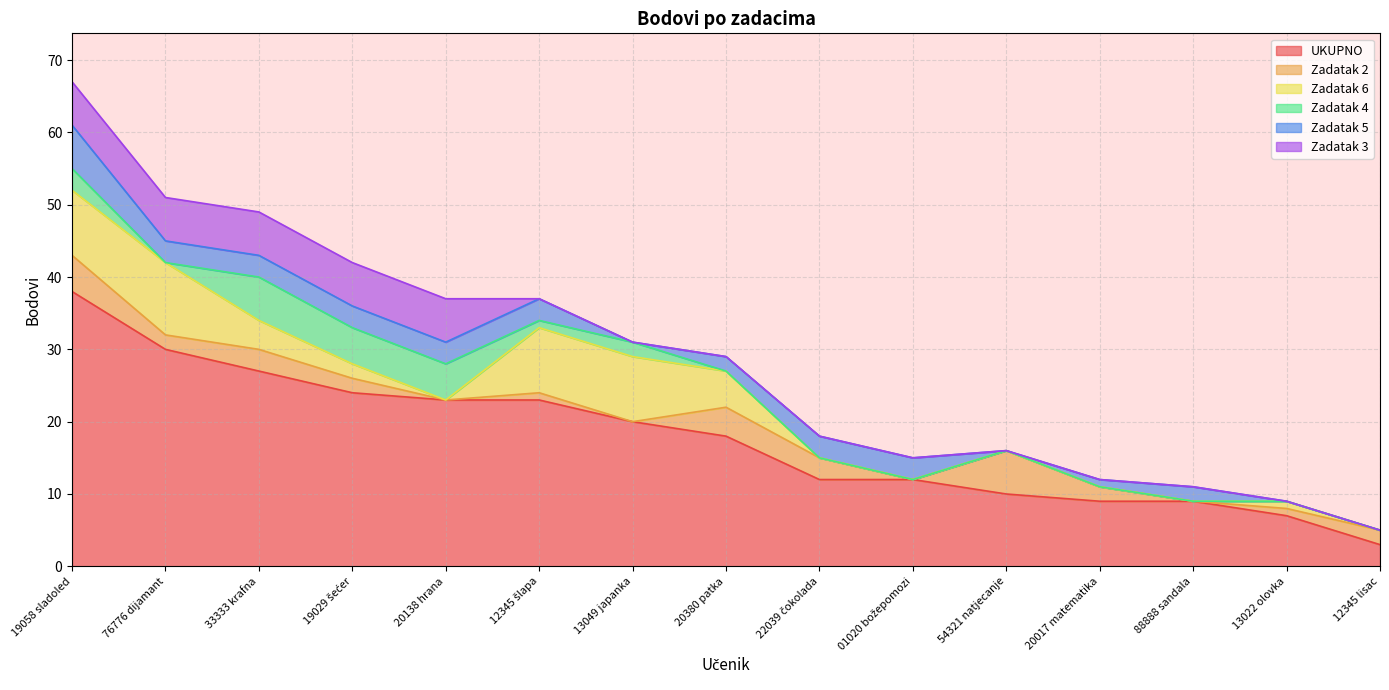

Rank the series by their maximum value, from highest to lowest.

UKUPNO, Zadatak 6, Zadatak 2, Zadatak 4, Zadatak 5, Zadatak 3